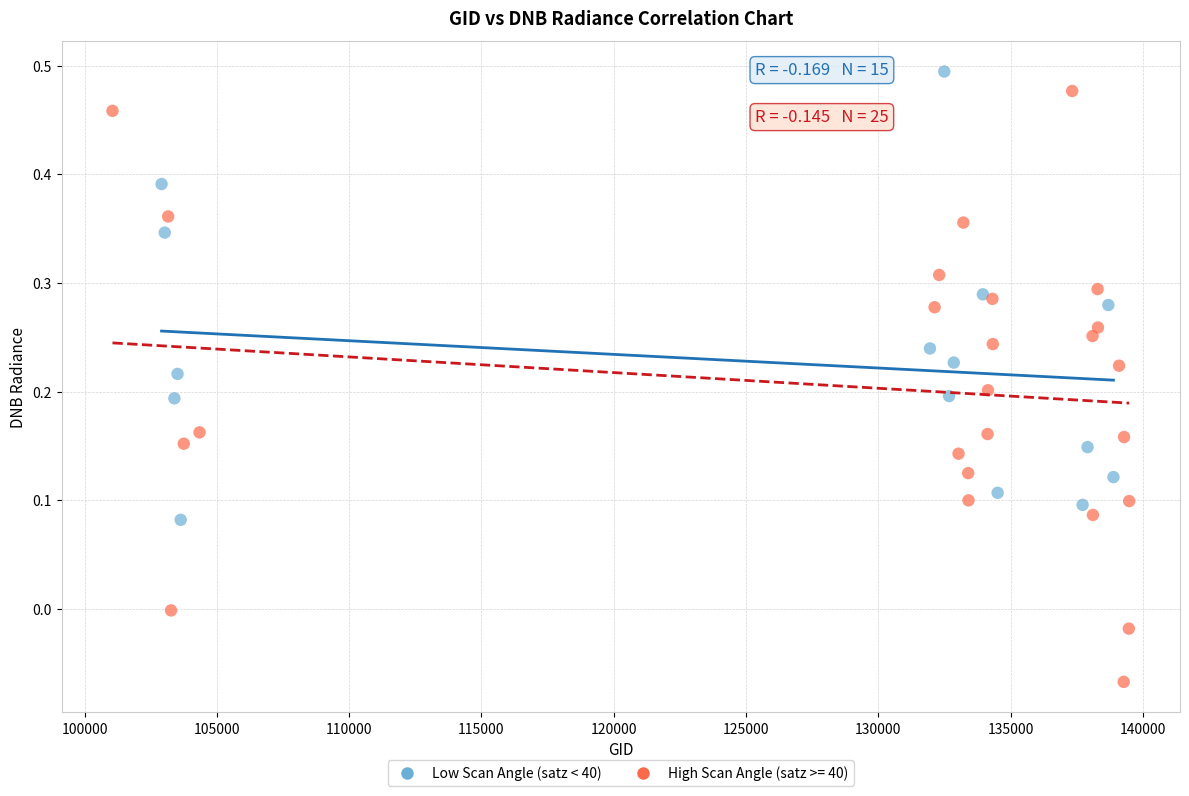

Which series reaches the minimum Y coordinate?

High Scan Angle (satz >= 40)